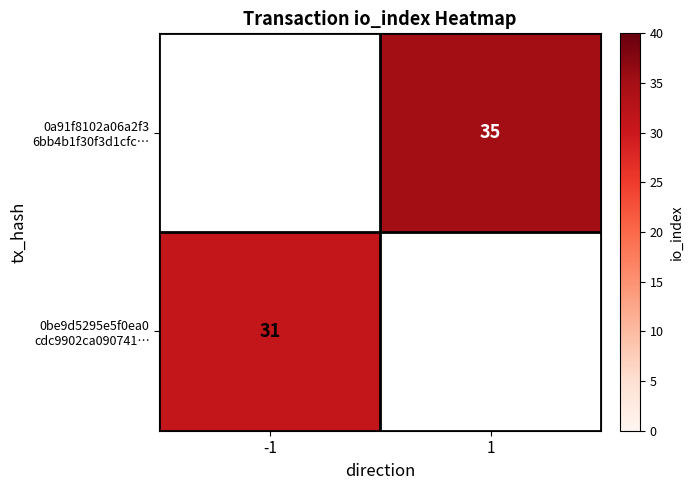

Rank the series by their average value, from highest to lowest.

0be9d5295e5f0ea0 cdc9902ca090741…, 0a91f8102a06a2f3 6bb4b1f30f3d1cfc…